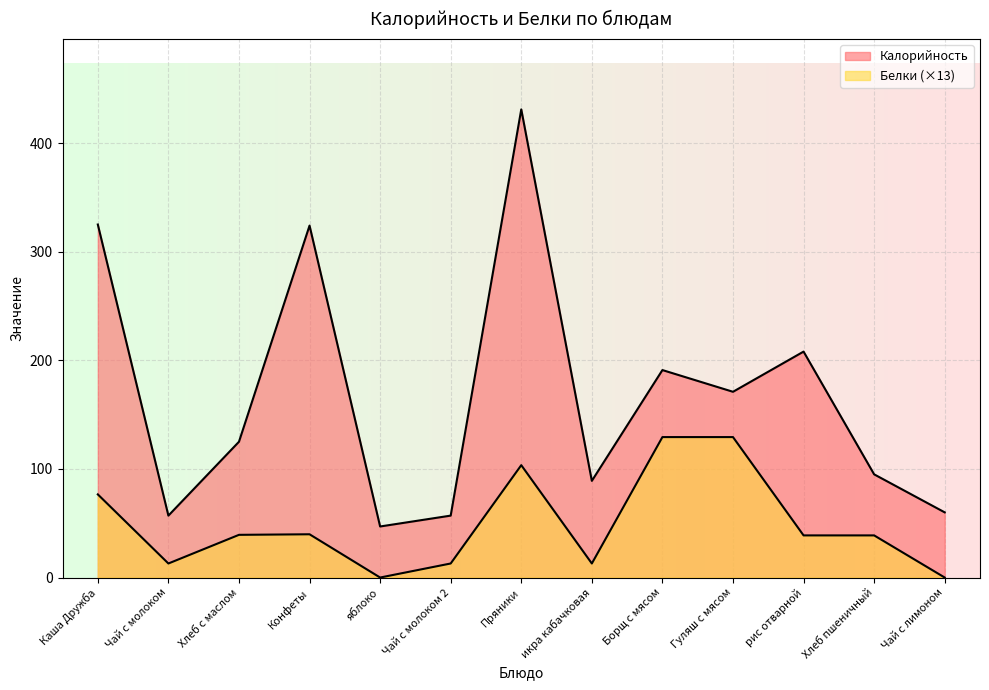

What is the difference between the maximum and minimum values in the Калорийность series?

384.0